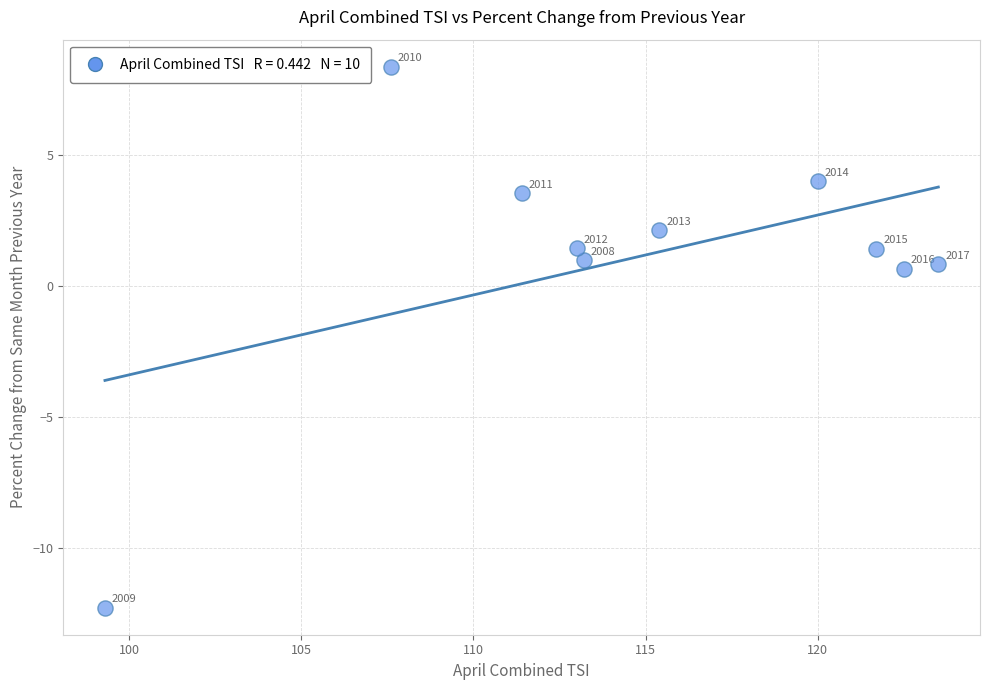

What is the range of Y values (max minus min)?

20.6